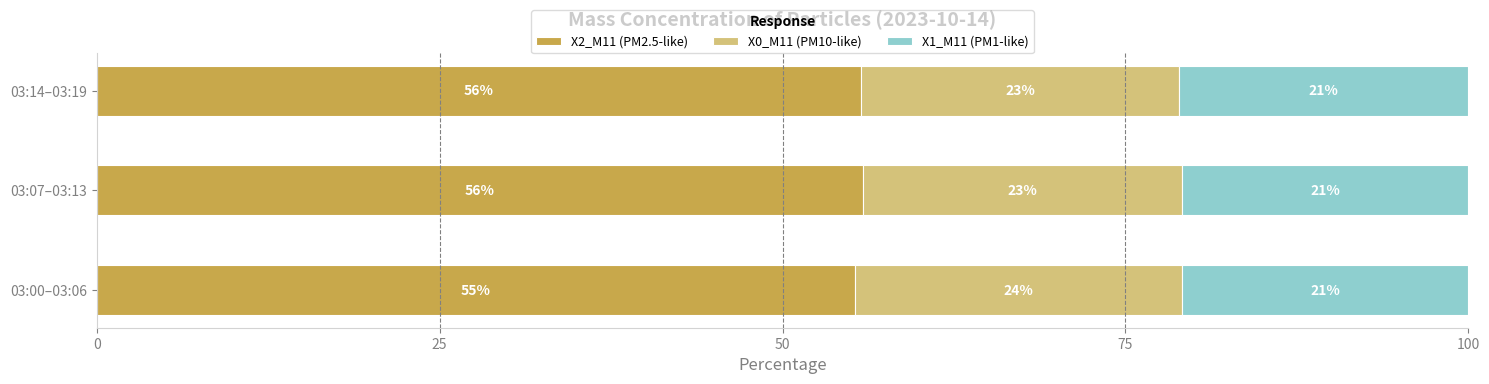

At which label does X2_M11 (PM2.5-like) reach its minimum?

03:00–03:06